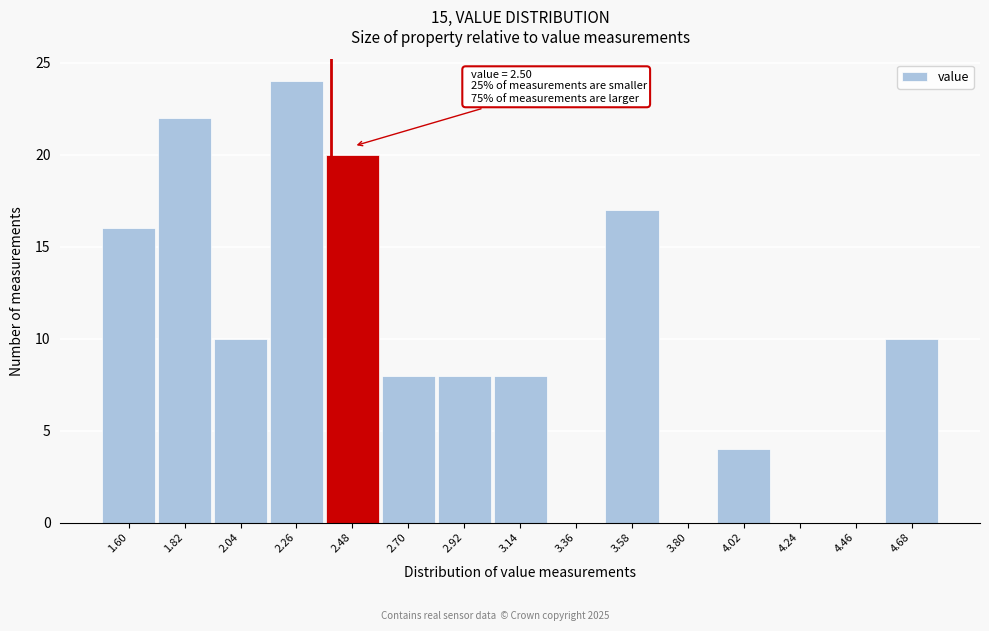

Reading left to right, transcribe all the data shown in this chart.

1.60=16	1.82=22	2.04=10	2.26=24	2.48=20	2.70=8	2.92=8	3.14=8	3.36=0	3.58=17	3.80=0	4.02=4	4.24=0	4.46=0	4.68=10